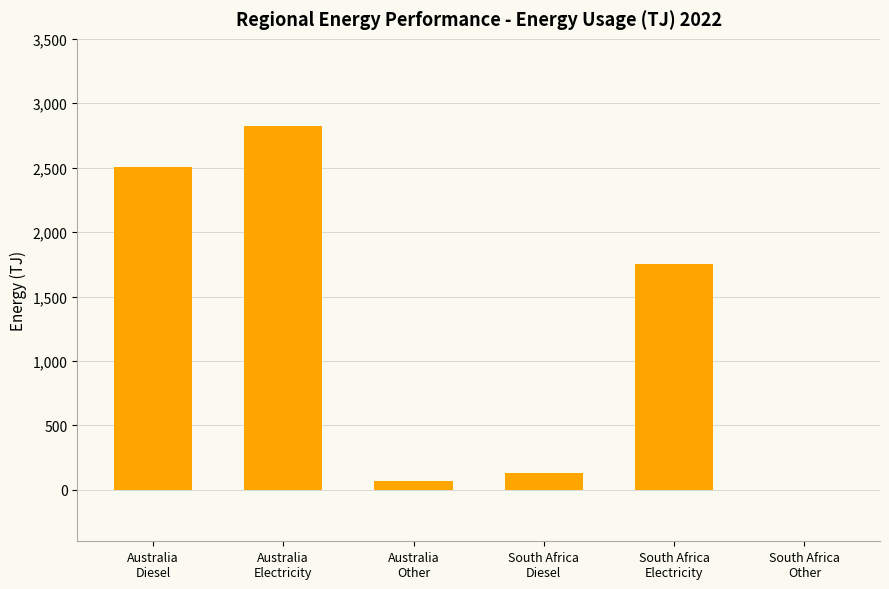

At which label does the data first exceed 1749?

Australia
Diesel